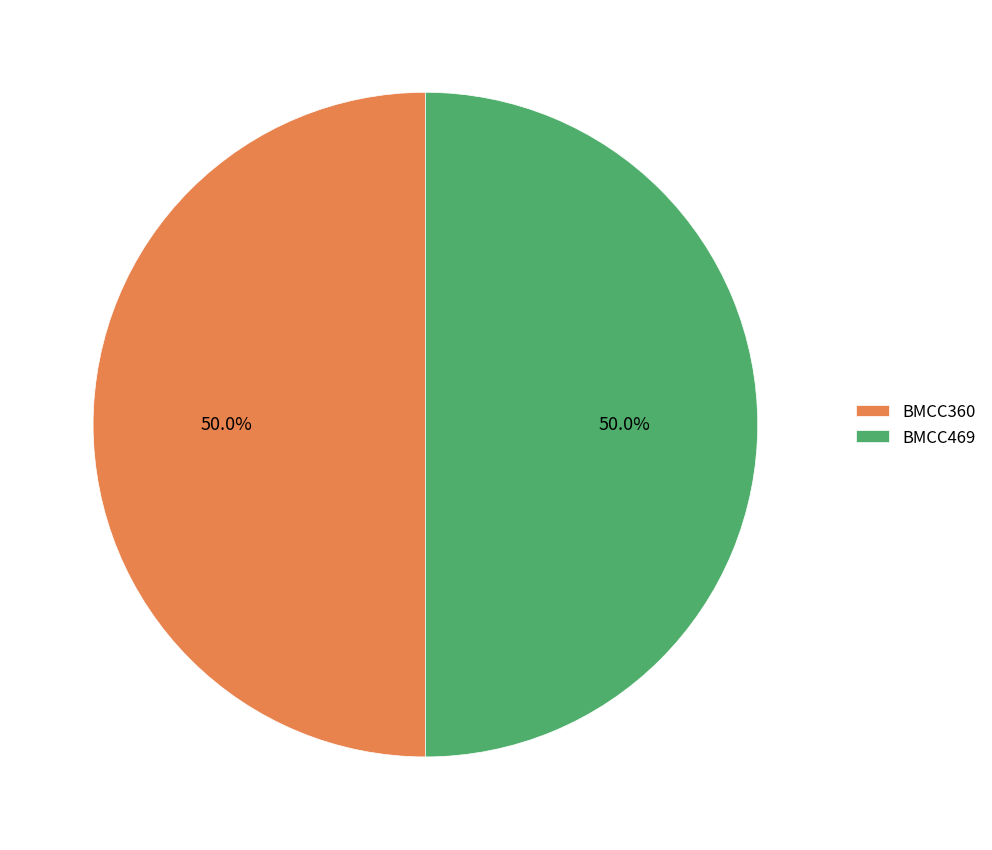

True or false: BMCC469 accounts for 38% of the total.

False